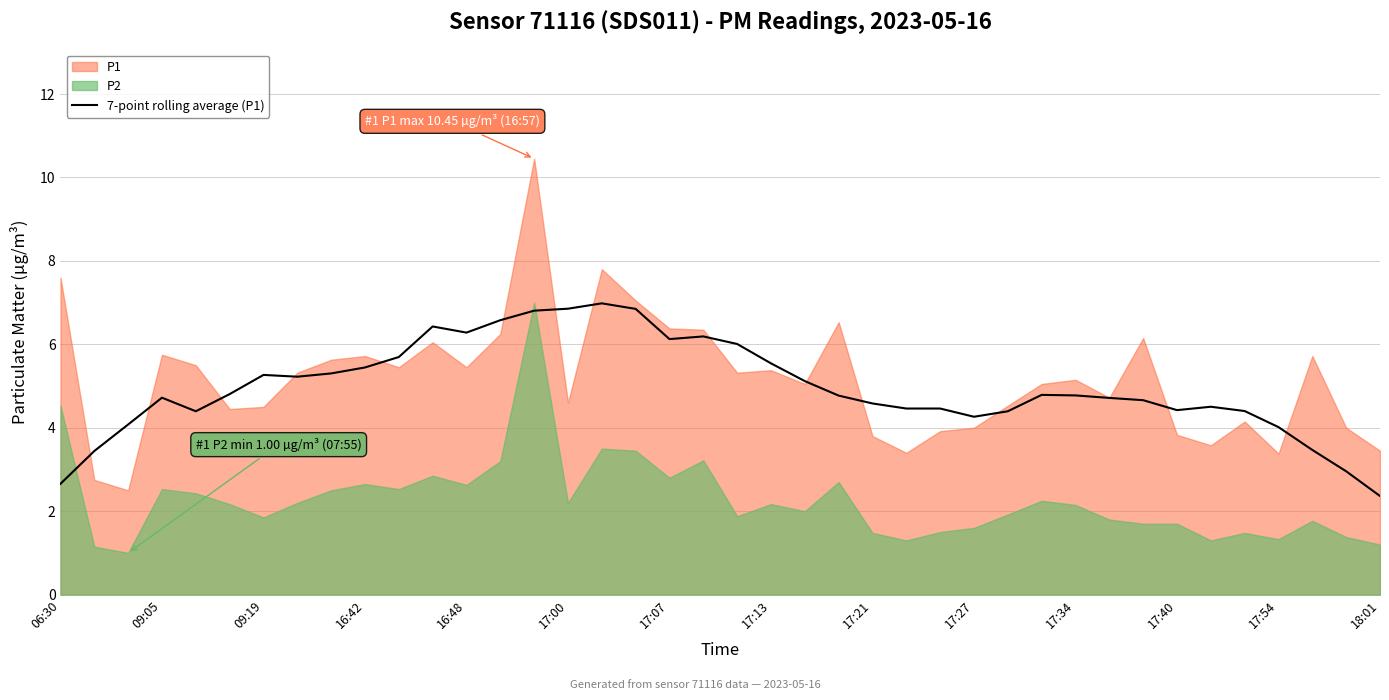

What is the average value?

5.0